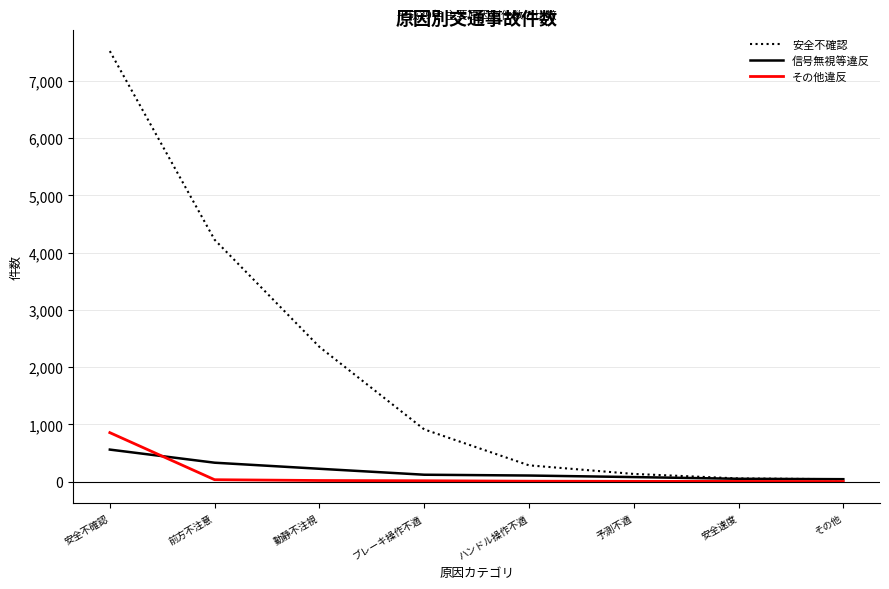

What are all the series names shown in the legend?

安全不確認, 信号無視等違反, その他違反